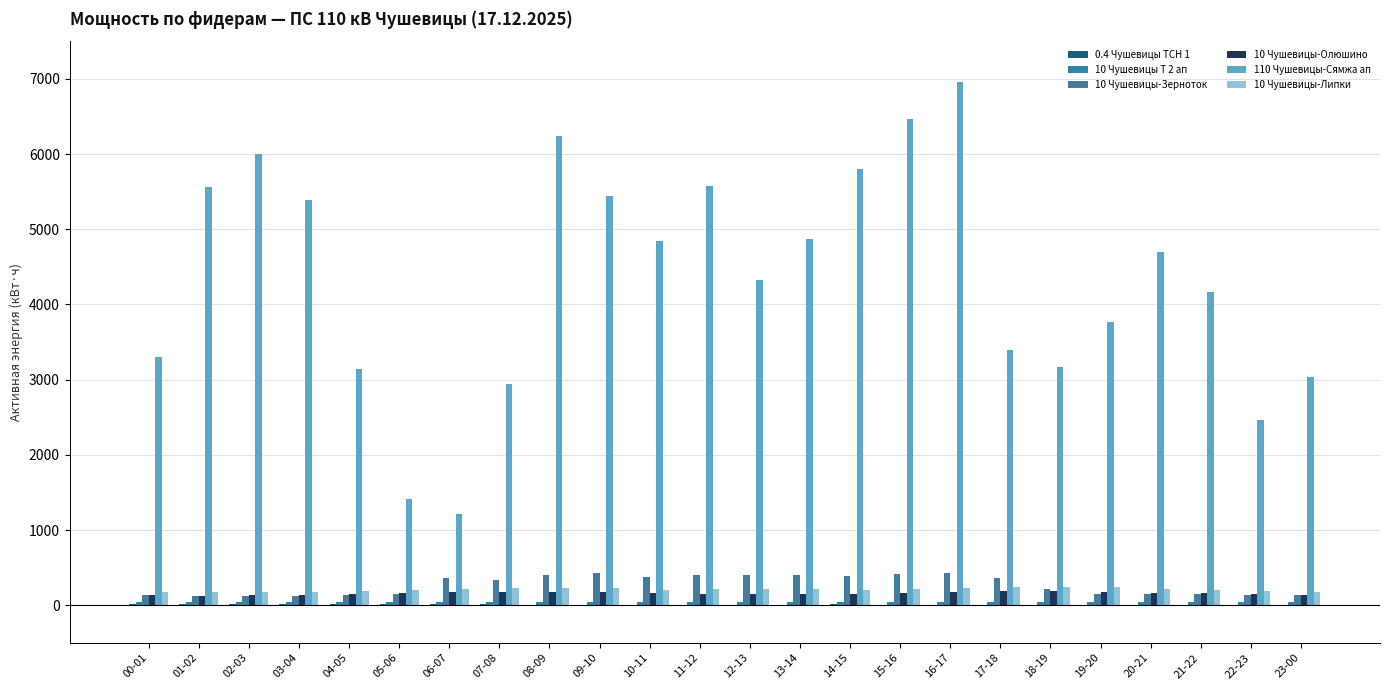

Does the chart contain stacked bars?

No